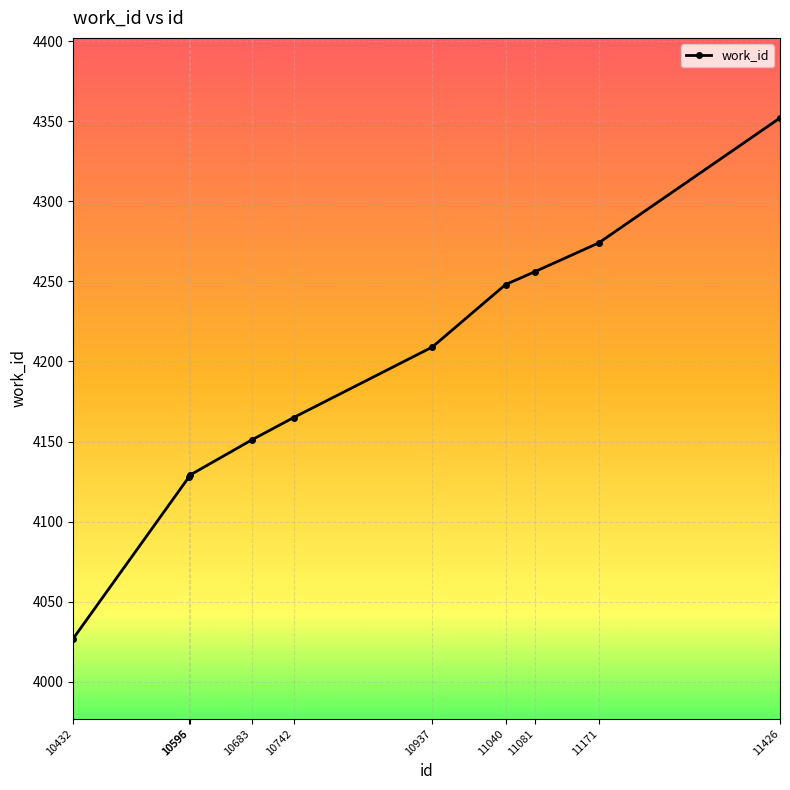

What is the change in value from 10742 to 11081?

+91